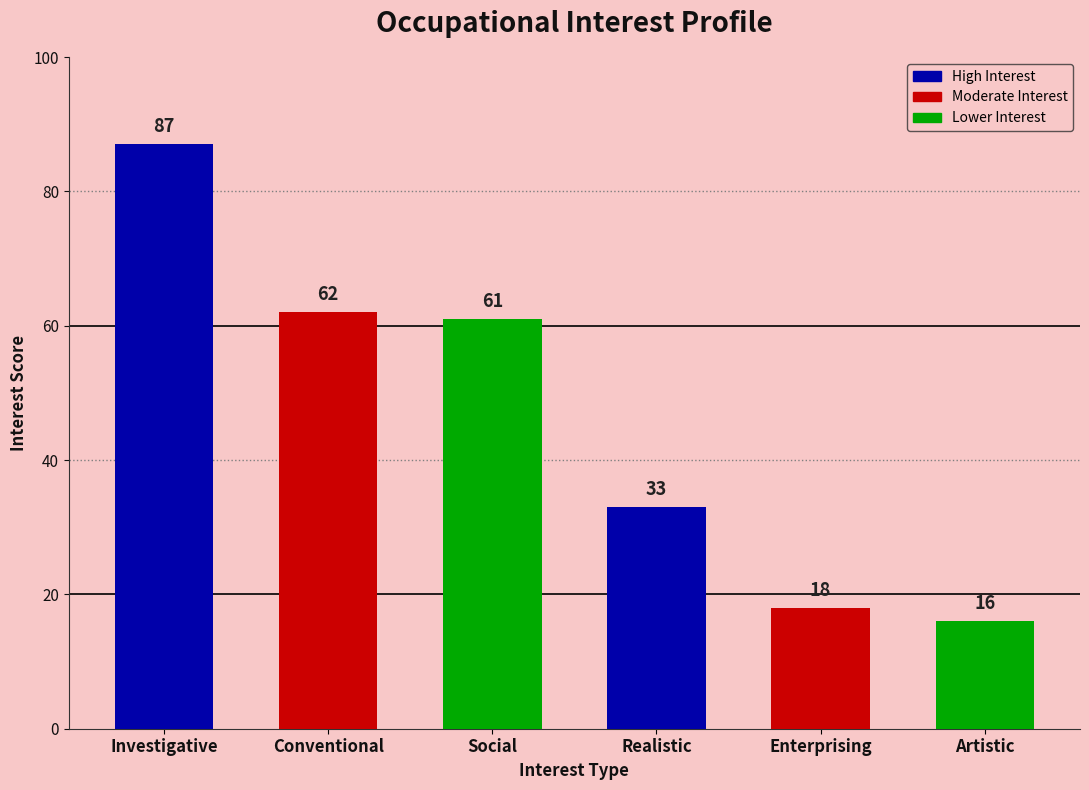

How many data points does each series have?

6